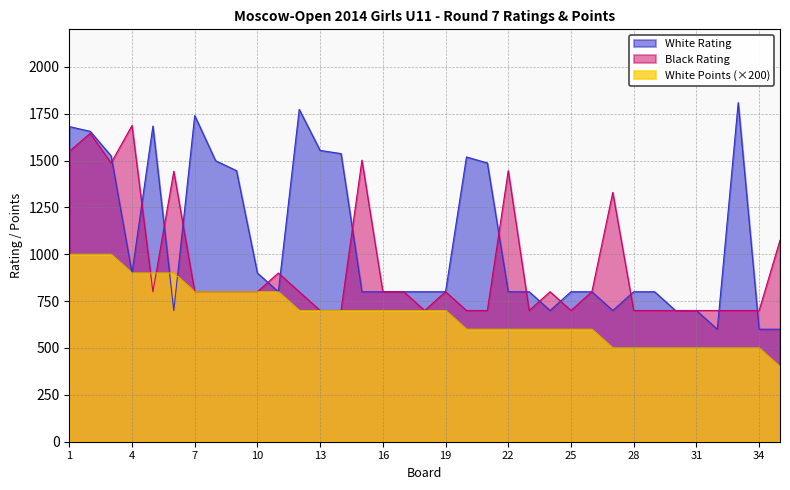

How many times do White Points and Black Rating cross each other?

2